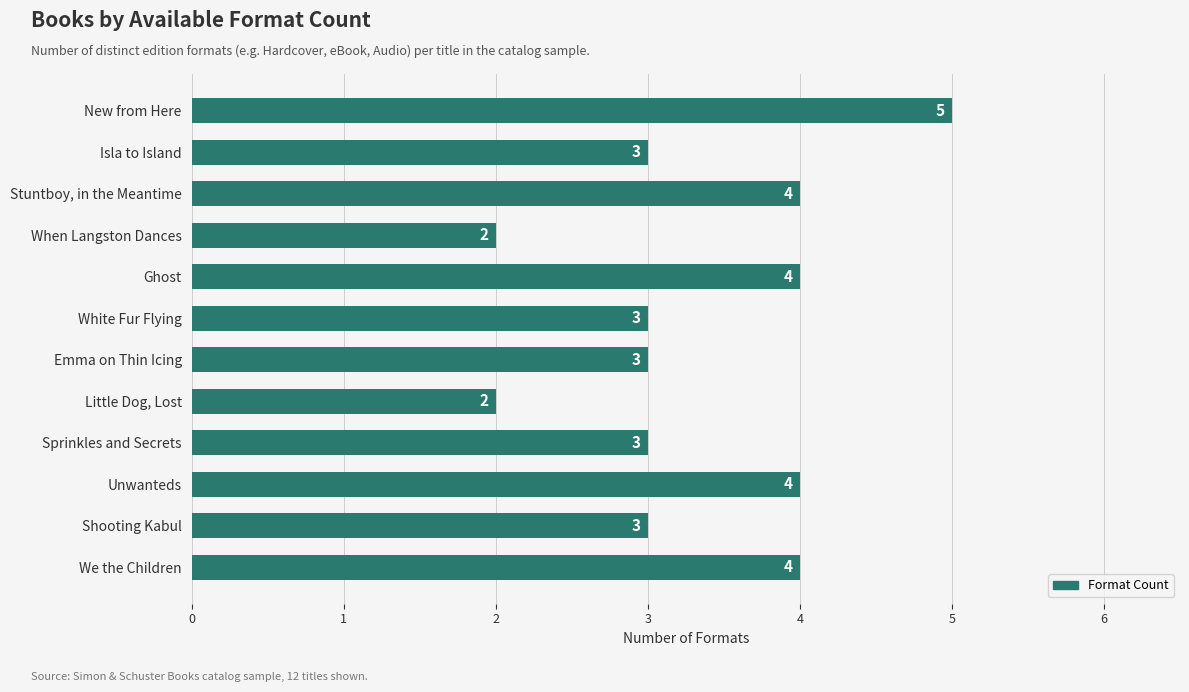

What is the label of the 6th bar from the top?

White Fur Flying